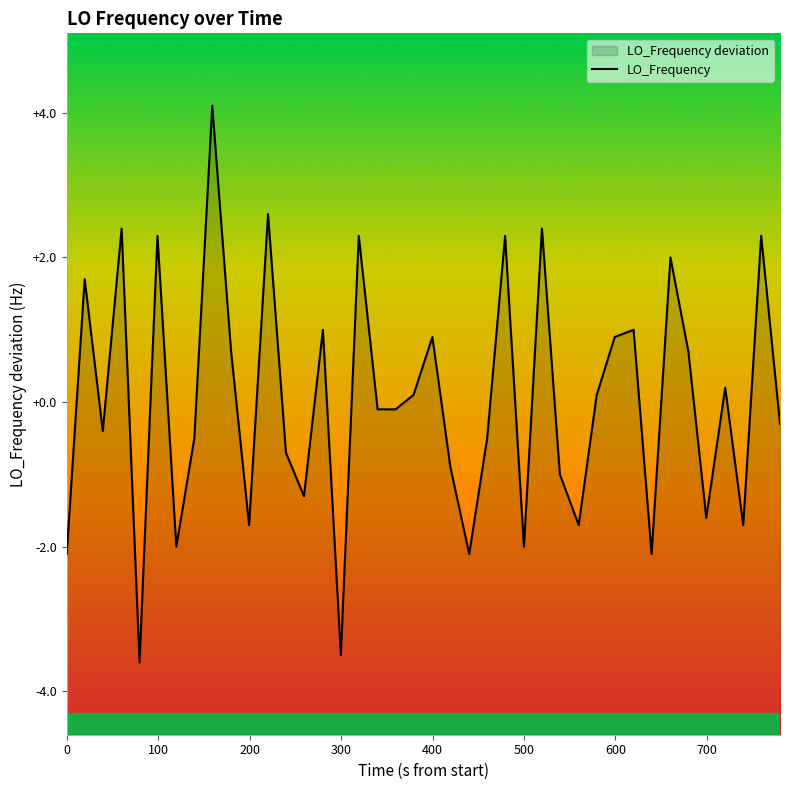

At which label does the data first exceed 0?

100